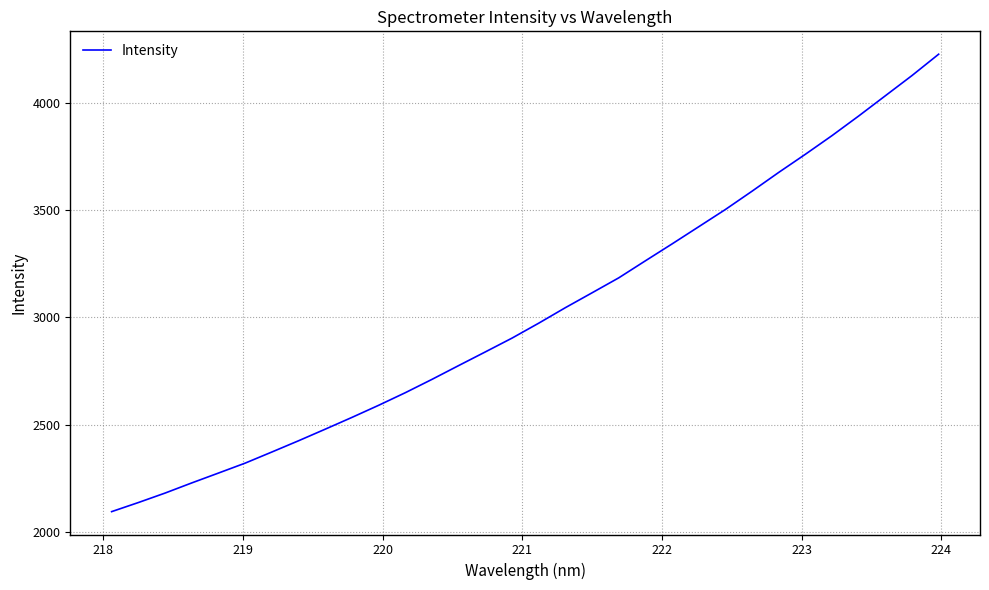

What is the minimum value shown in the chart?

2094.5